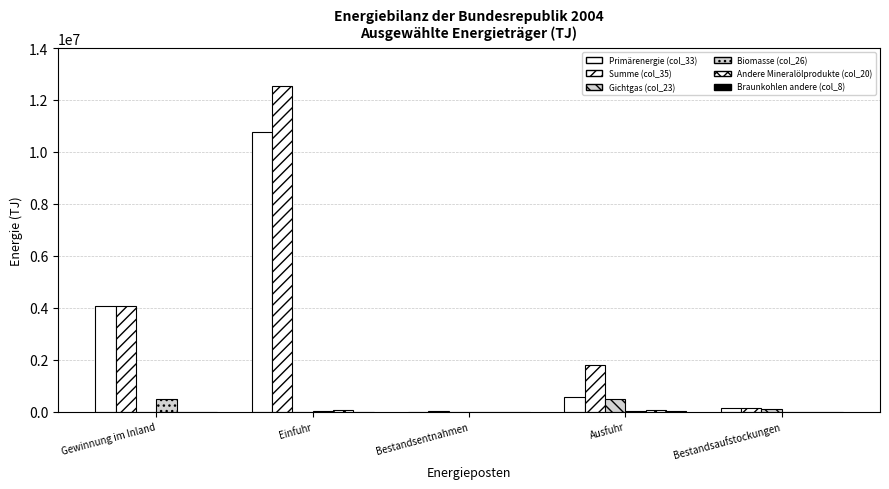

What is the value of the Summe (col_35) bar at the 4th from the left?

1814422.8